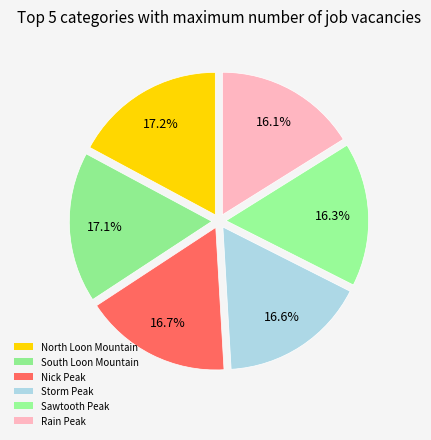

How many slices are in this pie chart?

6